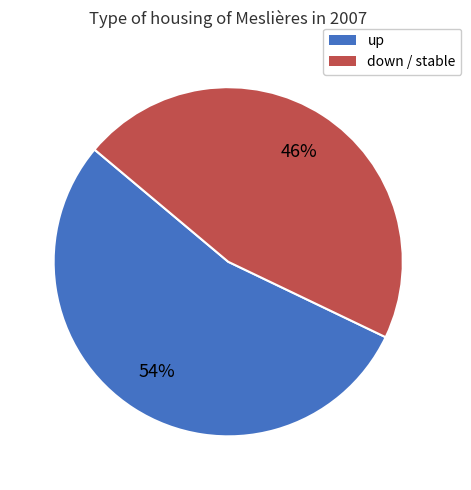

To the nearest percent, what is the average slice percentage?

50%